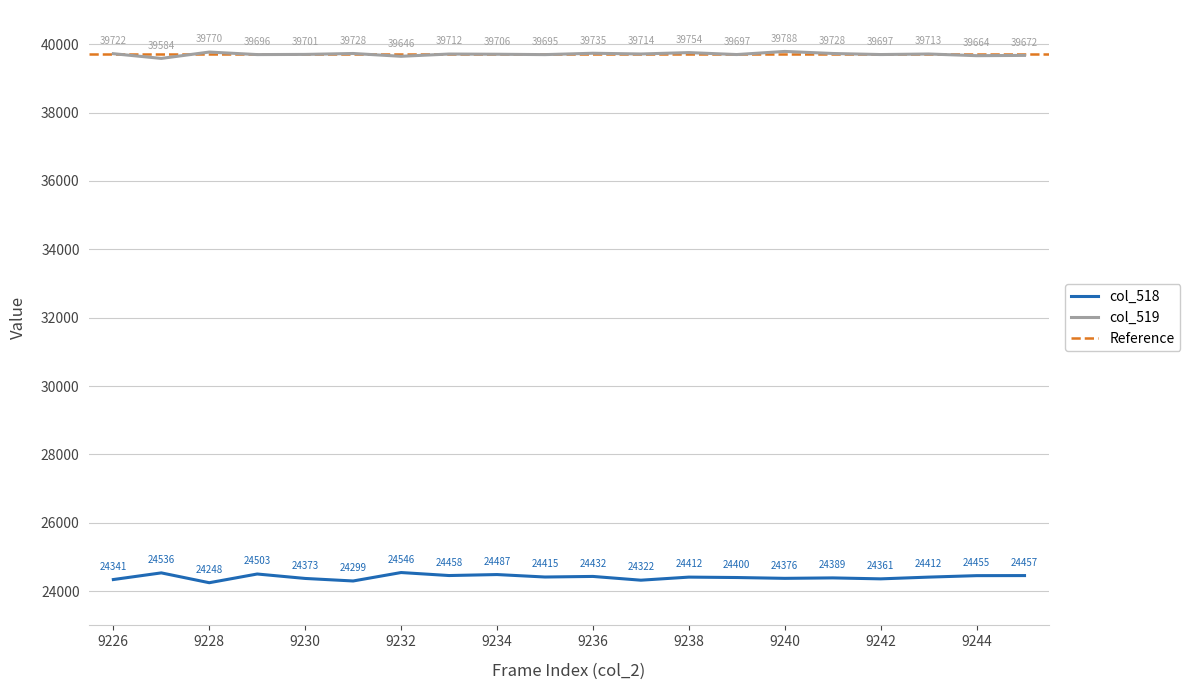

What value does the col_518 series have at 9229, to the nearest 10?

24500